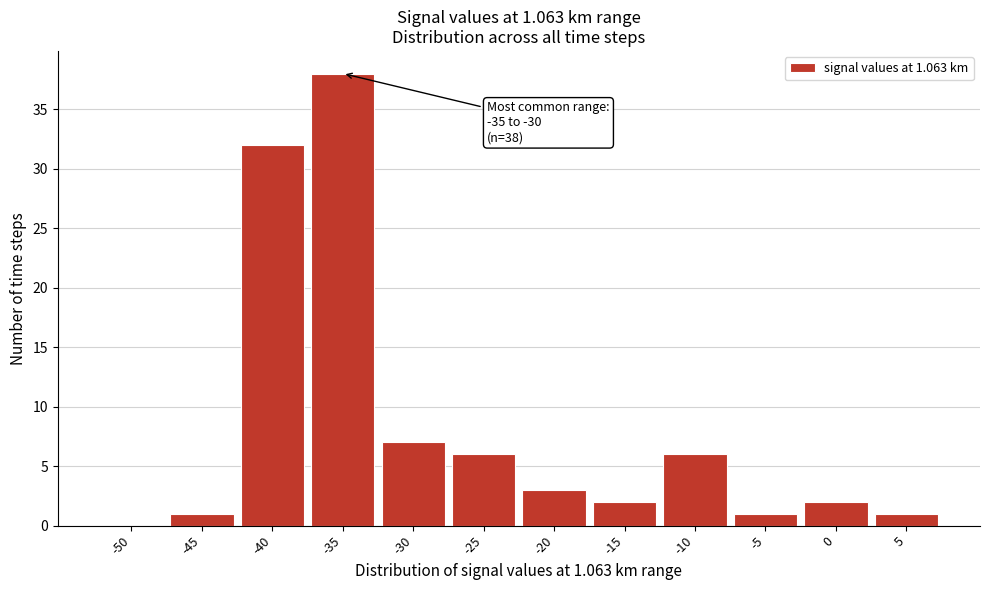

Reading left to right, what are all the values shown in this chart?

-50=0	-45=1	-40=32	-35=38	-30=7	-25=6	-20=3	-15=2	-10=6	-5=1	0=2	5=1